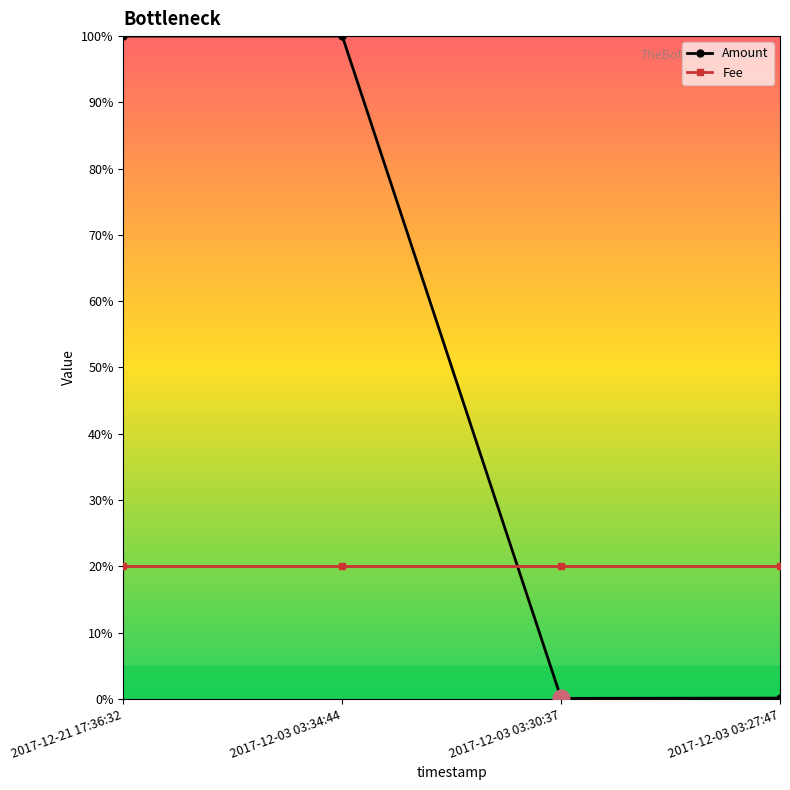

Reading right to left, extract all data points from this chart.

Amount: 0.1	0.1	100.0	100.0
Fee: 20.0	20.0	20.0	20.0